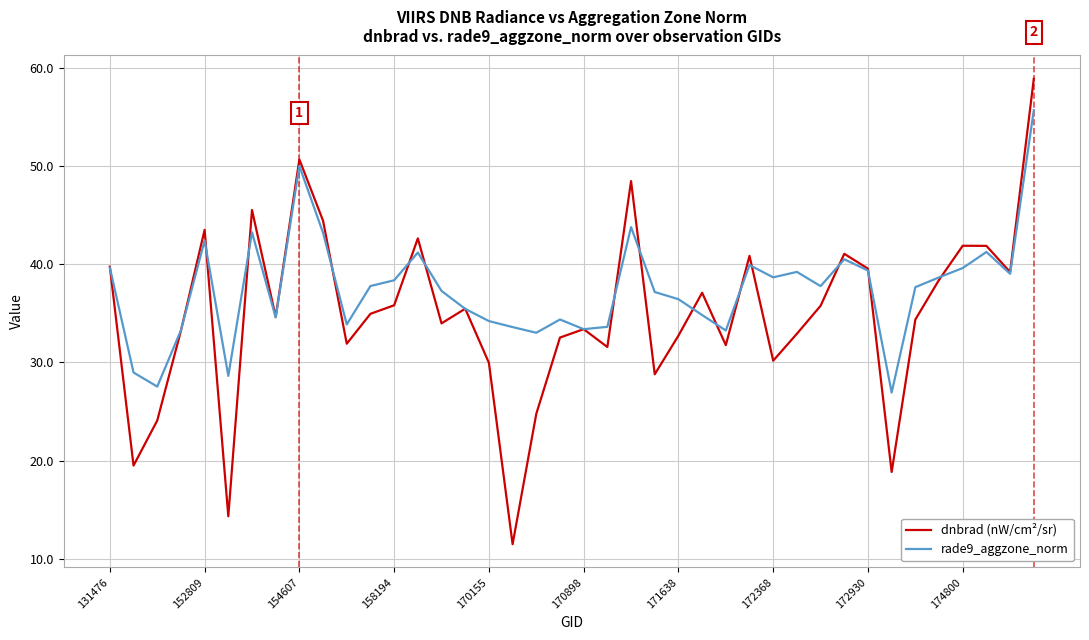

How many interior local peaks does the rade9_aggzone_norm series have?

10